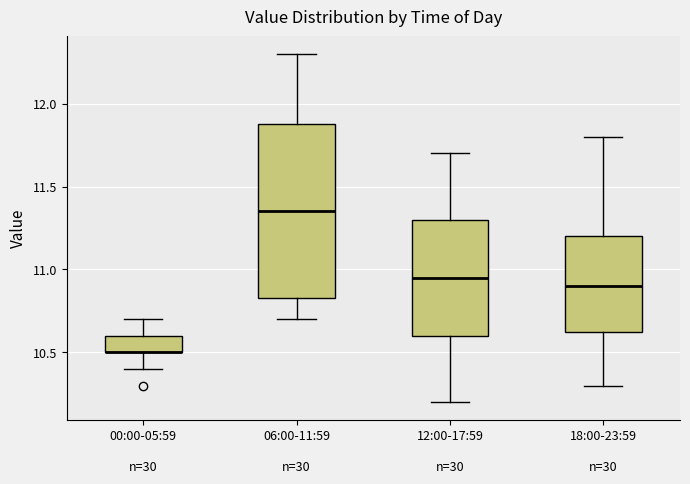

Reading left to right, transcribe this box plot: for each box, give where its median line is, the range the box spans, and where its two whiskers end, as read against the y-axis. The values are not printed on the chart, so give them approximately, as read against the axis.

00:00-05:59: median 10.50 (drawn on the box's lower edge), box 10.50 to 10.60, whiskers 10.40 to 10.70
06:00-11:59: median 11.35, box 10.85 to 11.90, whiskers 10.70 to 12.30
12:00-17:59: median 10.95, box 10.60 to 11.30, whiskers 10.20 to 11.70
18:00-23:59: median 10.90, box 10.65 to 11.20, whiskers 10.30 to 11.80